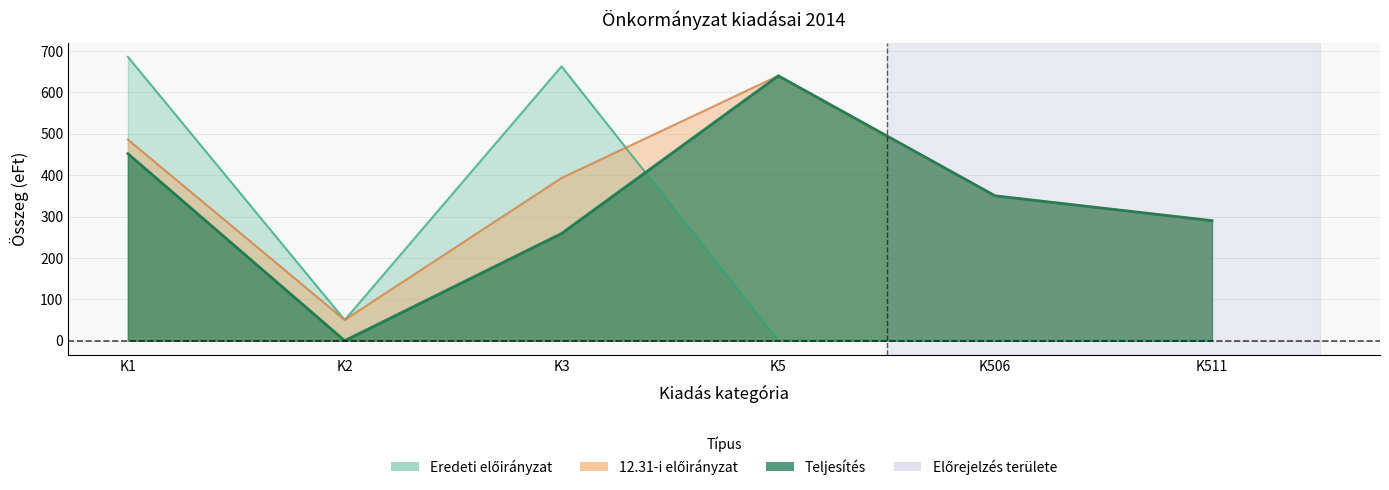

True or false: Teljesítés has a value of 132 at K511.

False